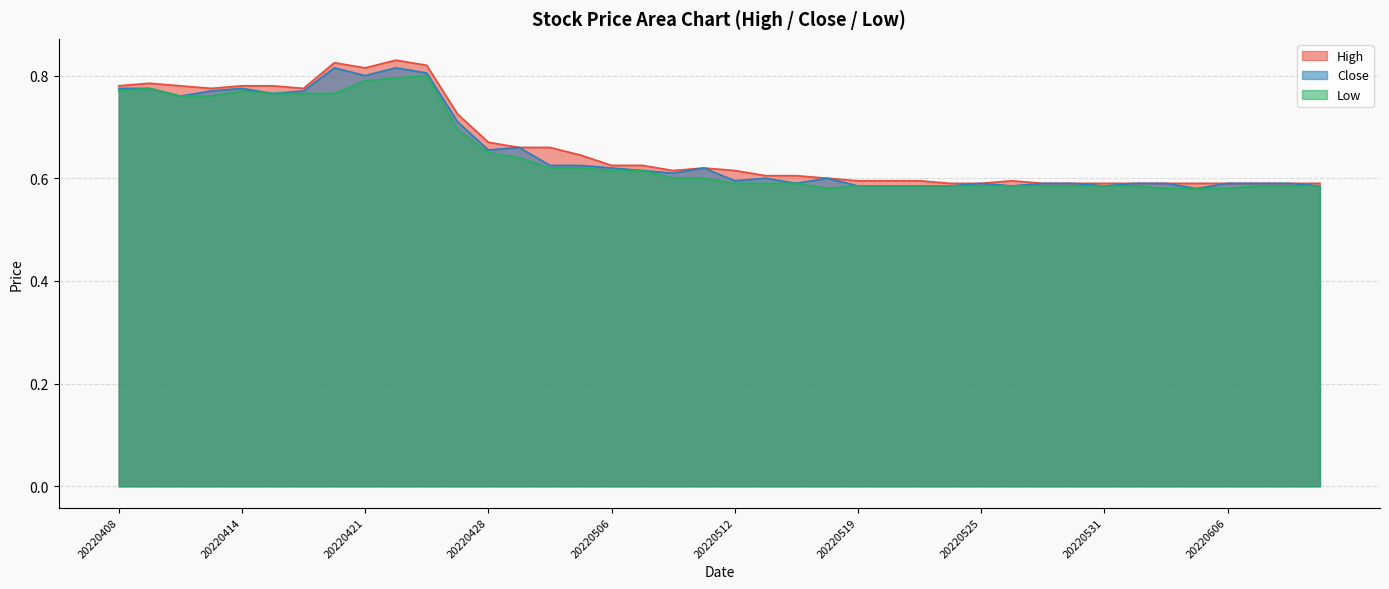

What is the approximate value of Close at 20220525?

0.6